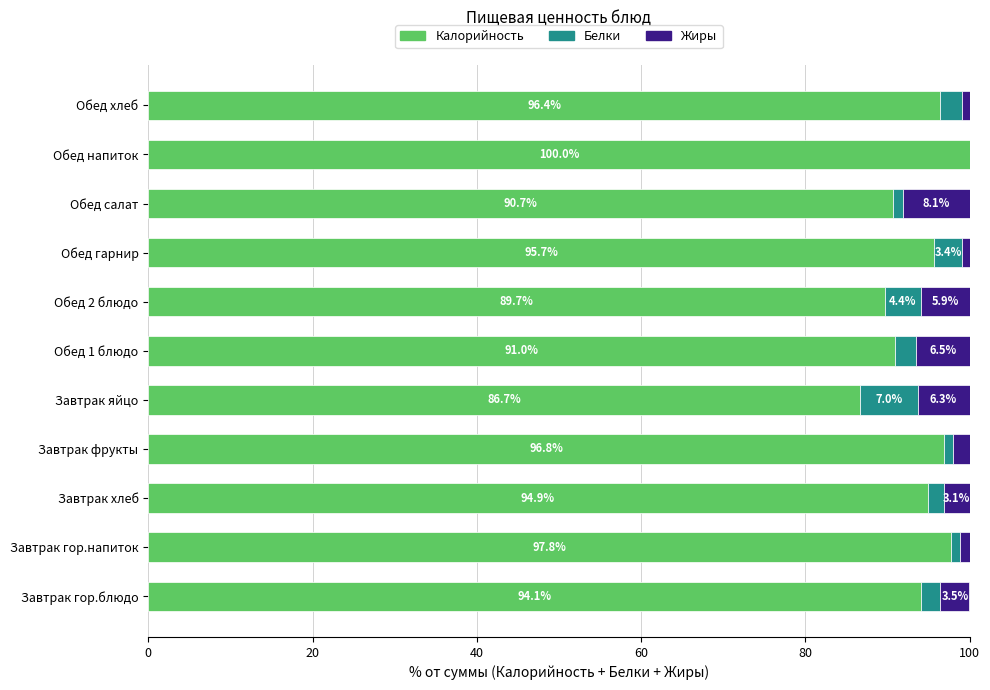

At which label is Калорийность closest to 93?

Завтрак гор.блюдо